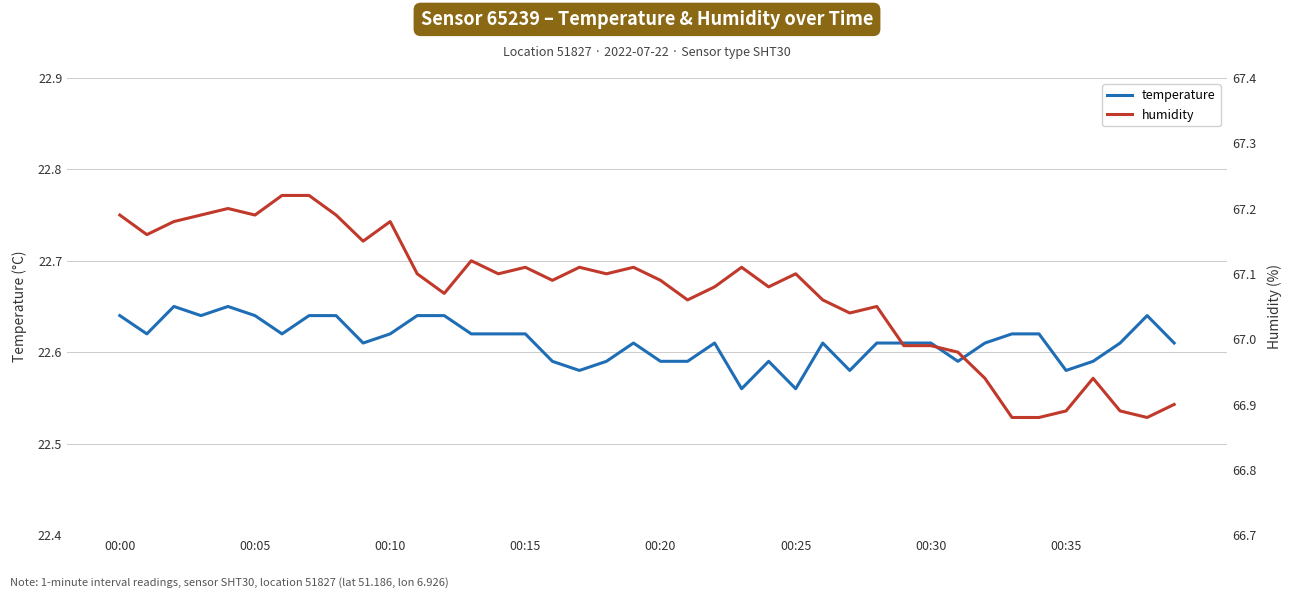

Is it true that temperature equals 22.6 at 12?

True